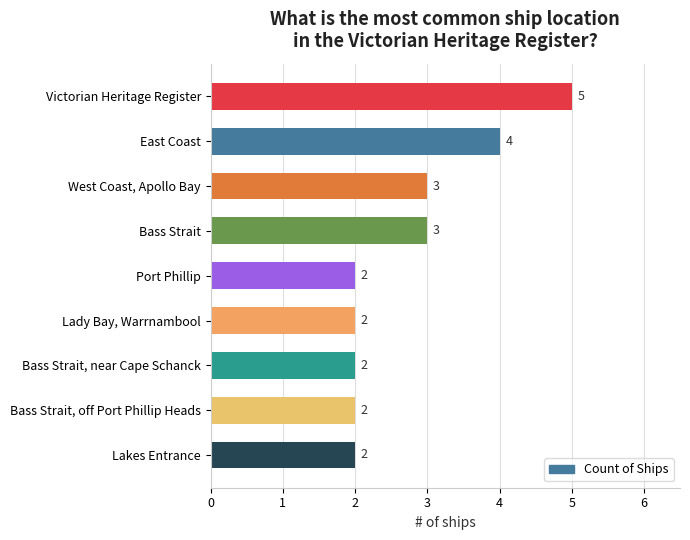

Read the value at West Coast, Apollo Bay.

3